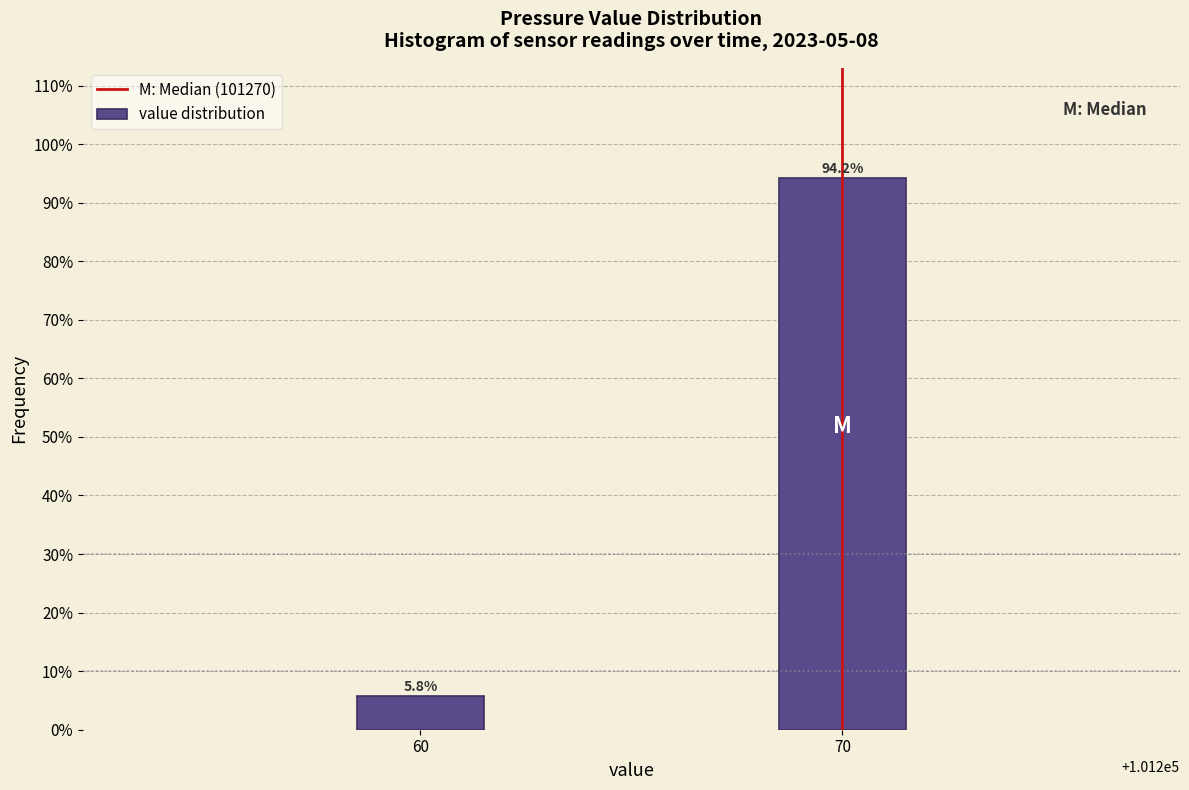

Reading right to left, extract all data points from this chart.

94.2	5.8